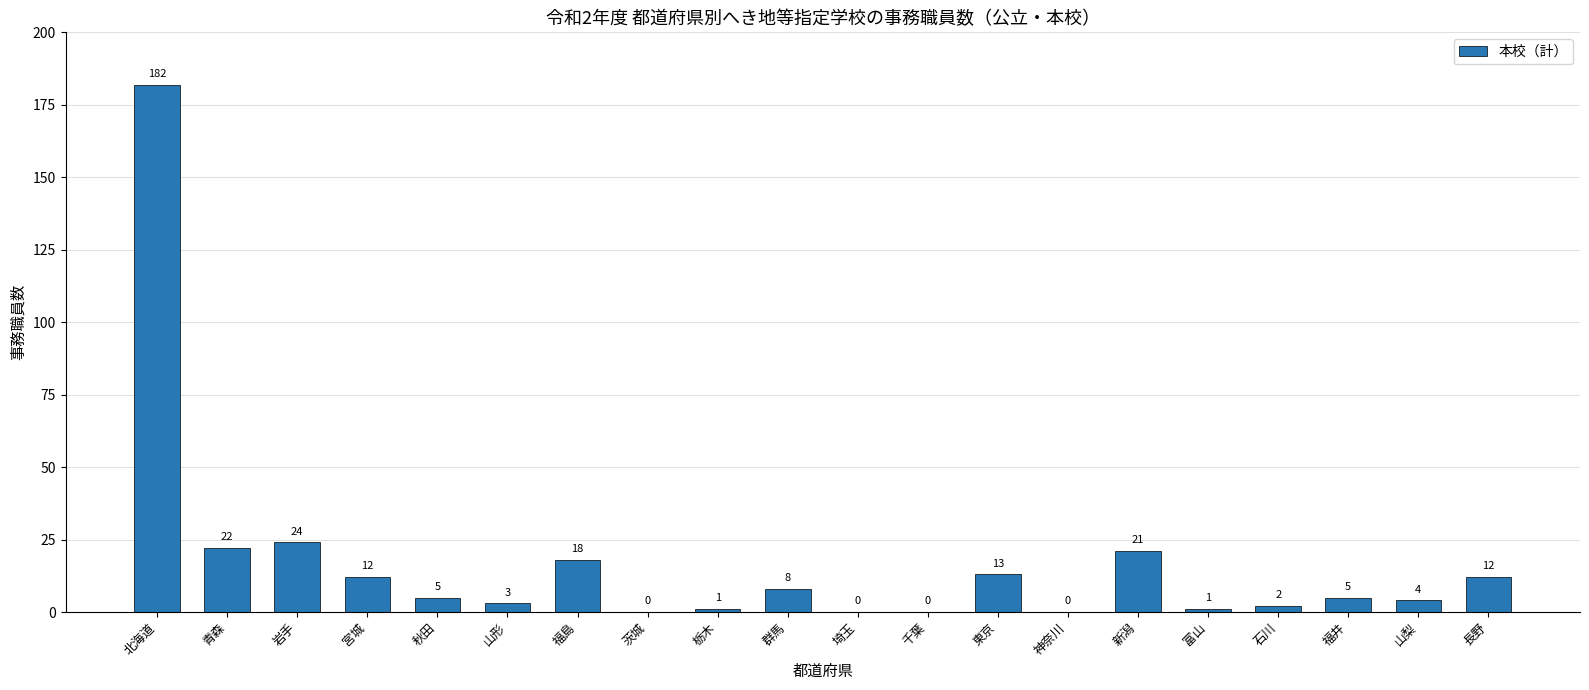

Does the chart contain stacked bars?

No